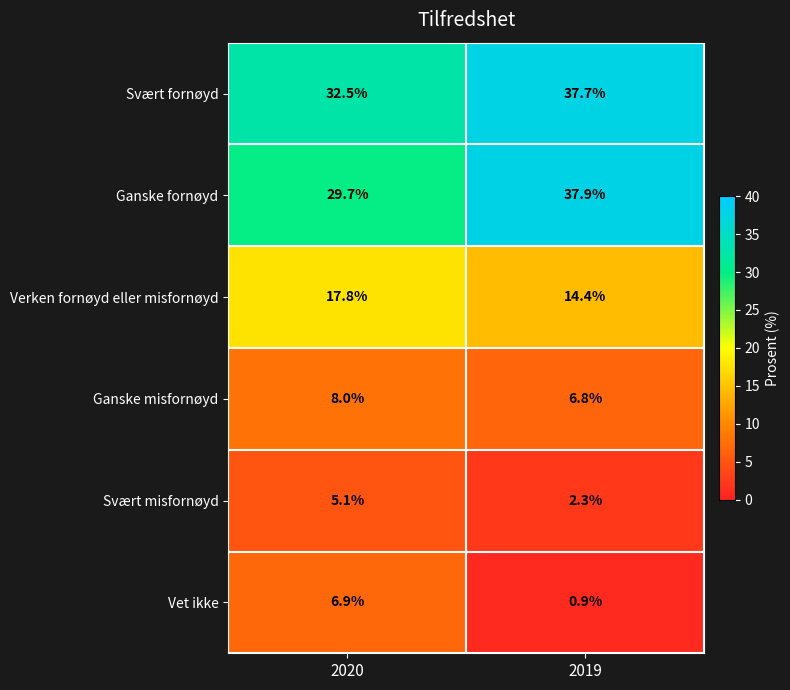

What is the sum of all Svært fornøyd values?

70.2